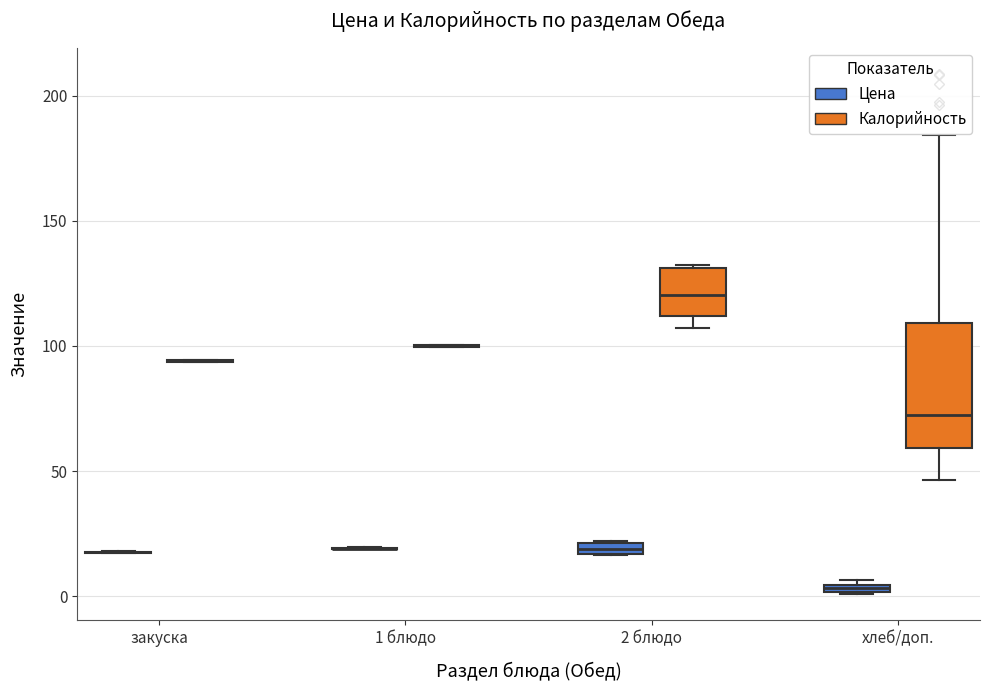

Comparing the boxes themselves (not the whiskers), which one is the tallest?

хлеб/доп. (Калорийность)